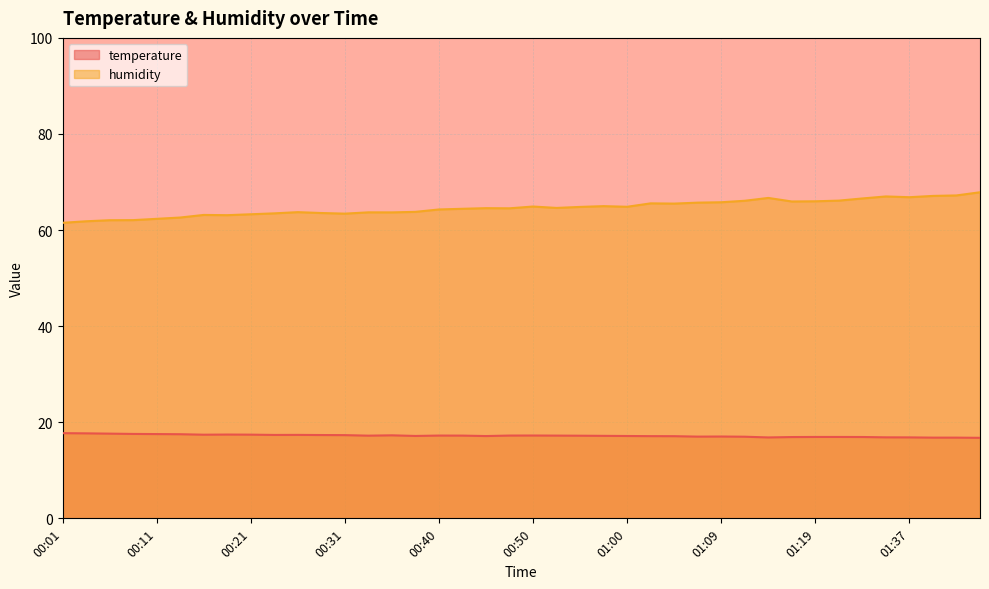

What value does the humidity series have at 00:52?

64.6